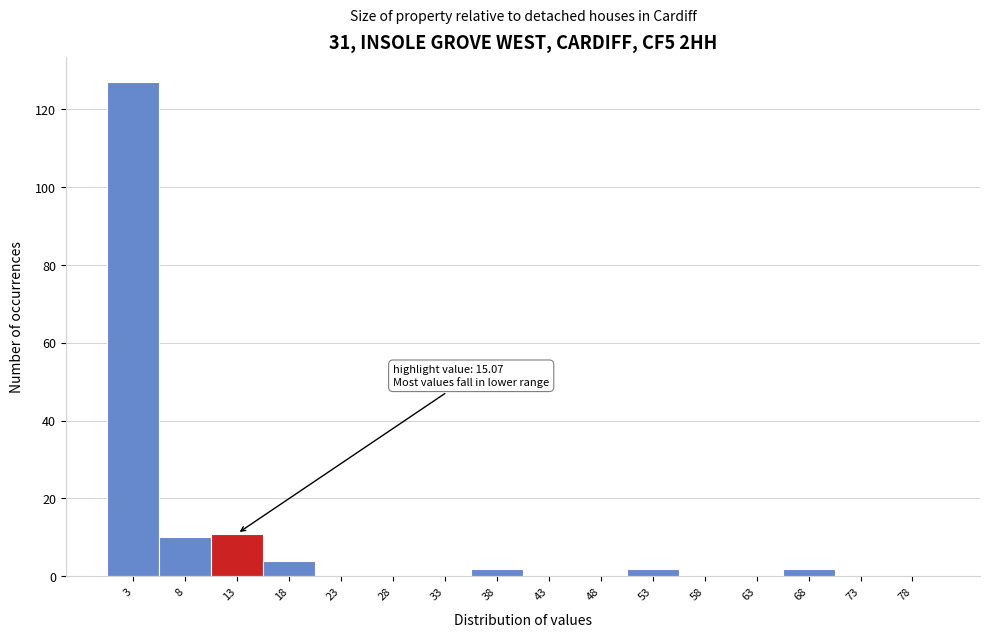

Reading right to left, list all the values displayed in this chart.

78=0	73=0	68=2	63=0	58=0	53=2	48=0	43=0	38=2	33=0	28=0	23=0	18=4	13=11	8=10	3=127